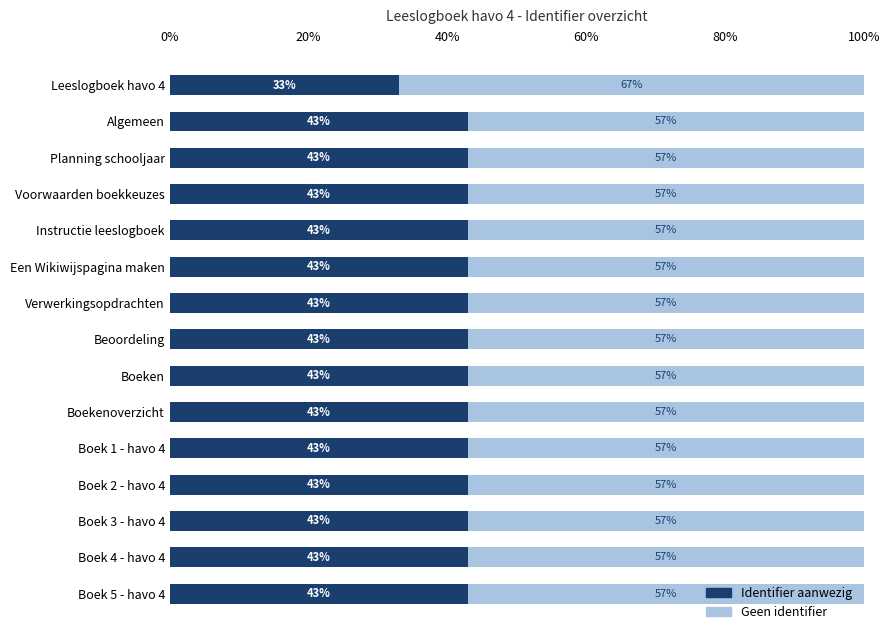

What is the average value of the Identifier aanwezig series?

42